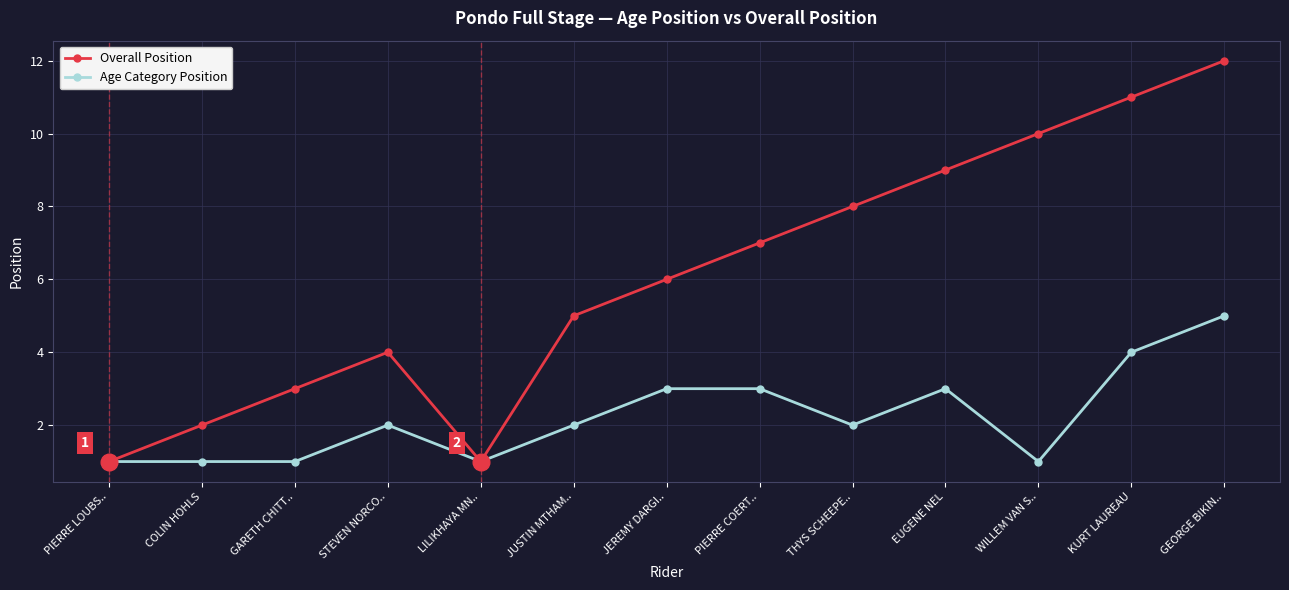

What is the label of the 3rd point from the left?

GARETH CHITT..